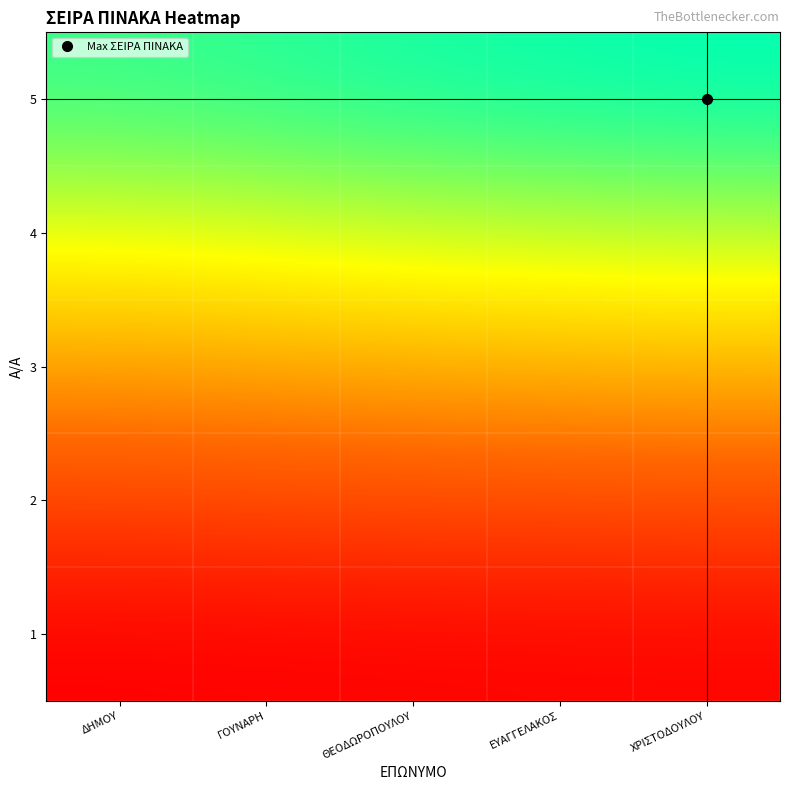

Which has a higher value, ΕΥΑΓΓΕΛΑΚΟΣ or ΘΕΟΔΩΡΟΠΟΥΛΟΥ?

ΕΥΑΓΓΕΛΑΚΟΣ